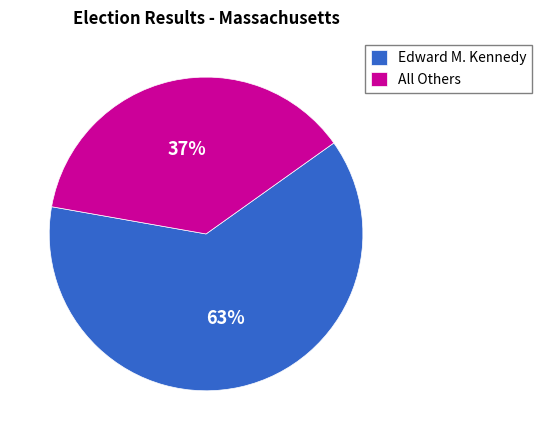

Is the sum of All Others and Edward M. Kennedy greater than half?

Yes